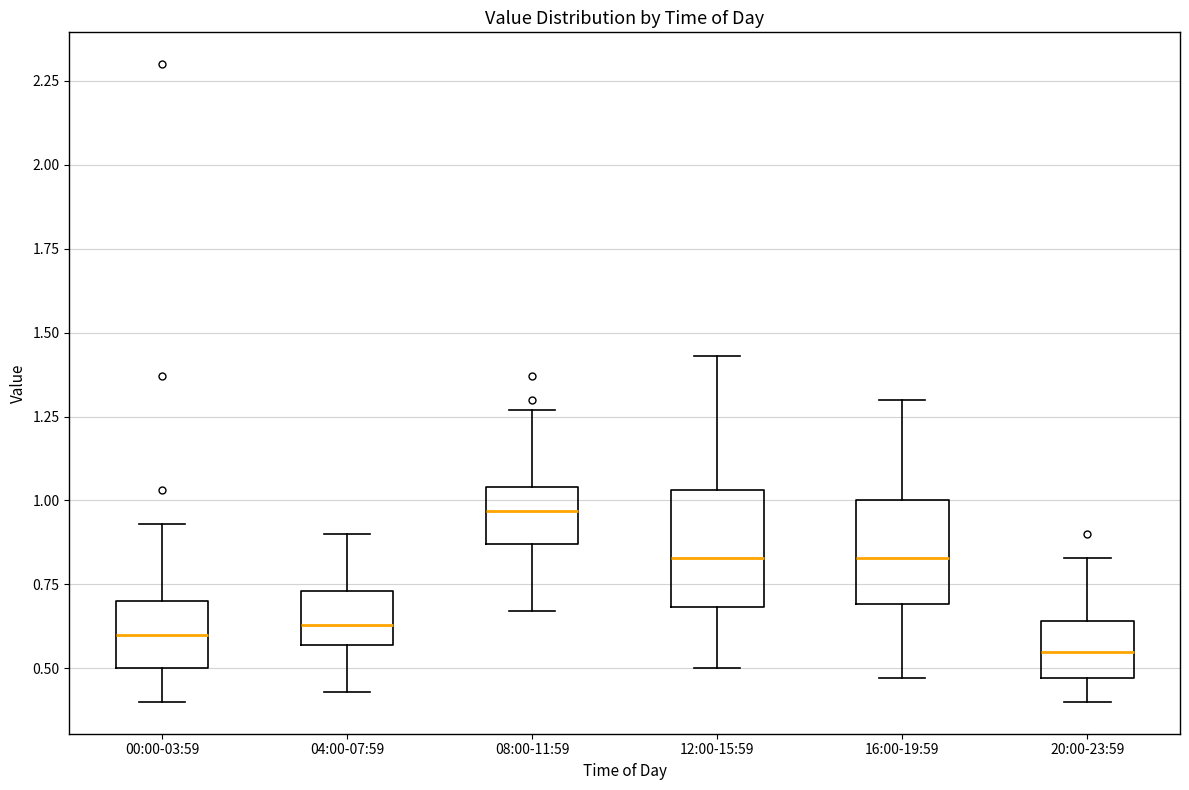

Reading left to right, read every box against the y-axis: the position of its median line, the range the box covers, and the ends of its whiskers. The values are not printed on the chart, so give them approximately, as read against the axis.

00:00-03:59: median 0.60, box 0.50 to 0.70, whiskers 0.40 to 0.95
04:00-07:59: median 0.65, box 0.55 to 0.75, whiskers 0.45 to 0.90
08:00-11:59: median 0.95, box 0.85 to 1.05, whiskers 0.65 to 1.25
12:00-15:59: median 0.85, box 0.70 to 1.05, whiskers 0.50 to 1.45
16:00-19:59: median 0.85, box 0.70 to 1.00, whiskers 0.45 to 1.30
20:00-23:59: median 0.55, box 0.45 to 0.65, whiskers 0.40 to 0.85